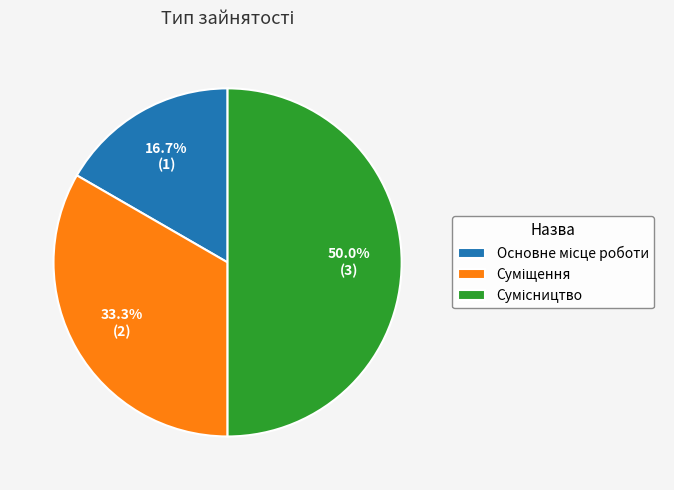

Count the number of slices in the pie.

3